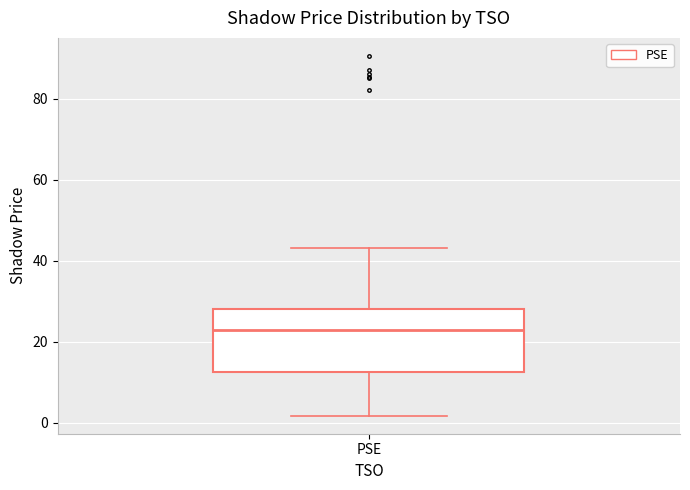

Transcribe this box plot: give where the median line is, the range the box spans, and where the two whiskers end, as read against the y-axis. The values are not printed on the chart, so give them approximately, as read against the axis.

median 22, box 12 to 28, whiskers 2 to 44